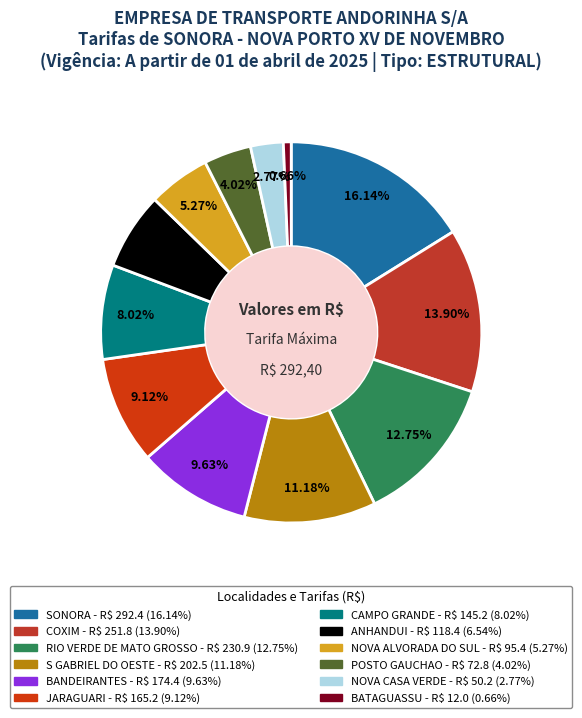

What is the largest slice in the pie chart?

SONORA